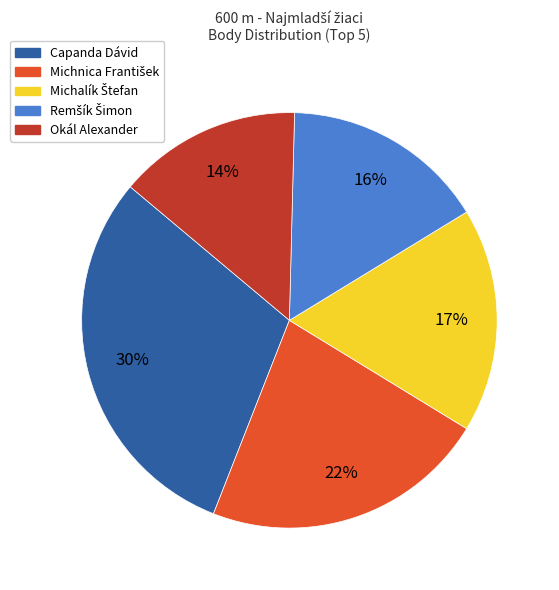

Between Capanda Dávid and Okál Alexander, which is larger?

Capanda Dávid